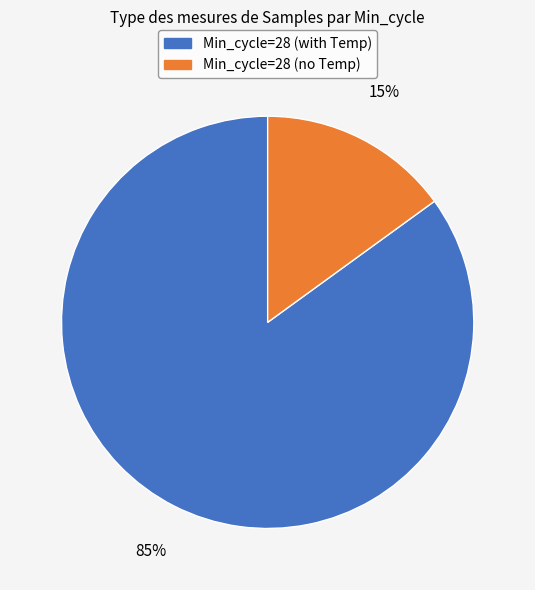

To the nearest percent, what is the combined percentage of Min_cycle=28 (with Temp) and Min_cycle=28 (no Temp)?

100%